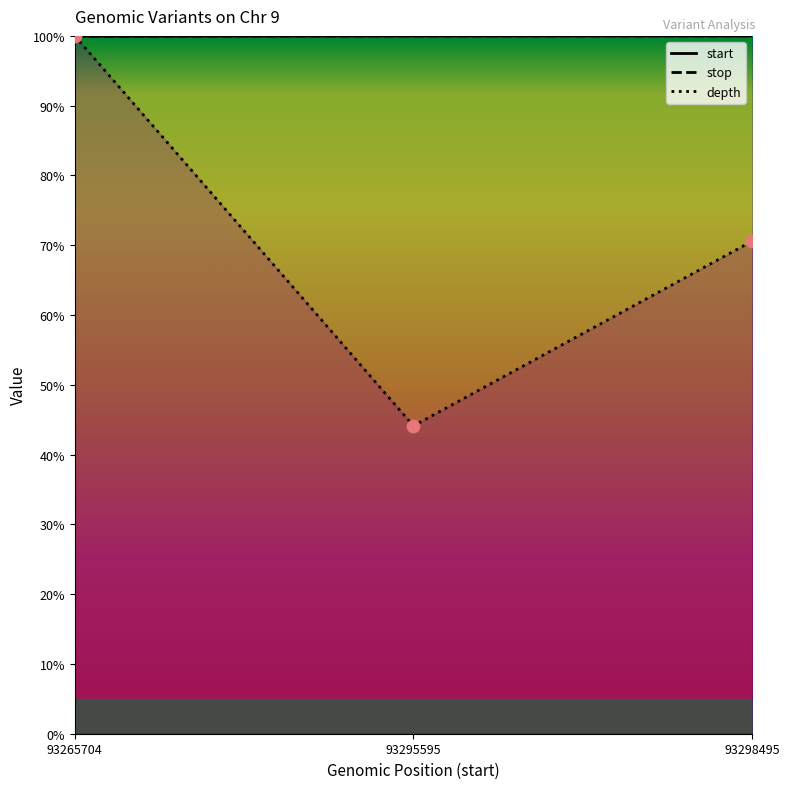

What is the ratio of the value at 93295595 to the value at 93265704?

0.4